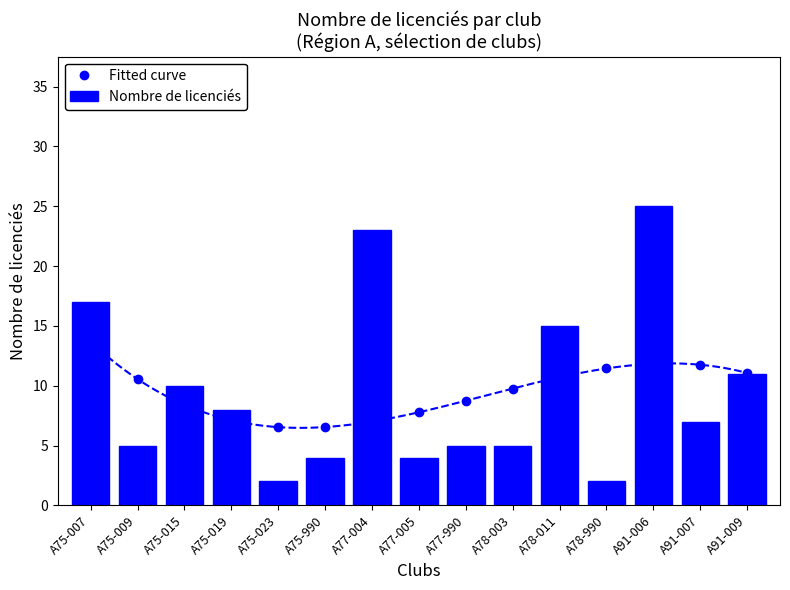

Which has a higher value, A75-023 or A75-990?

A75-990